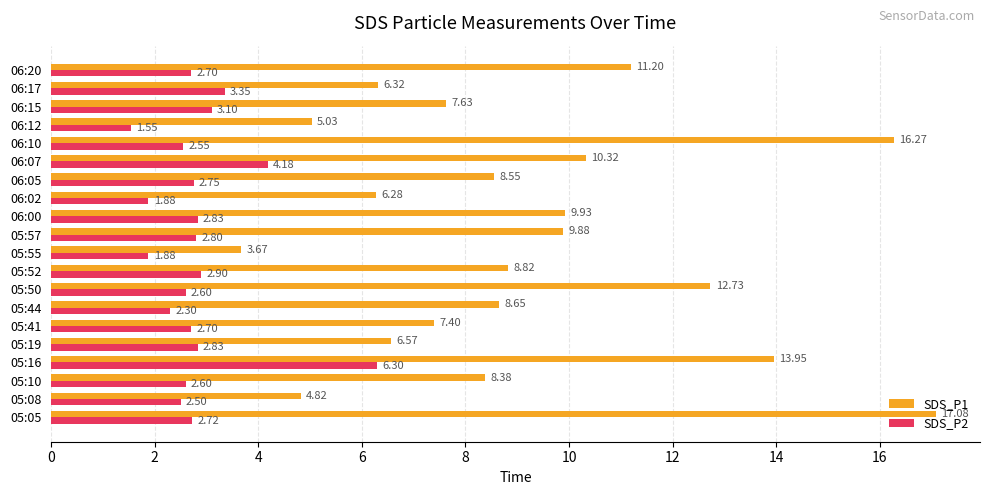

At how many categories does at least one series exceed 15?

2